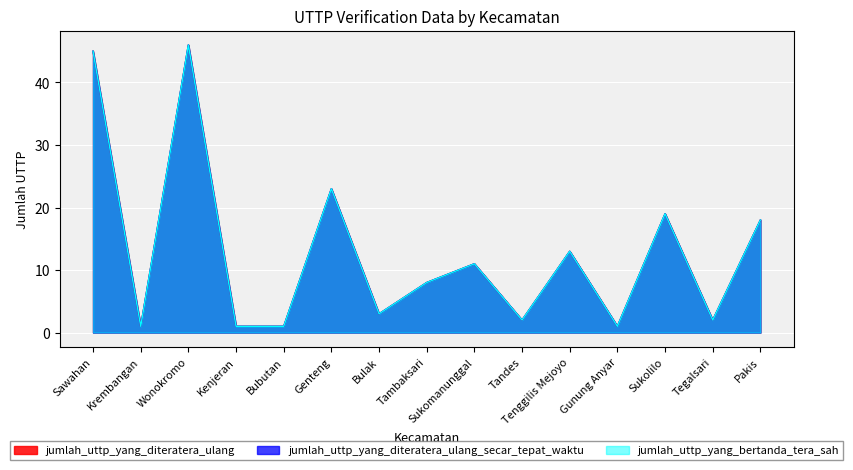

Which series has the largest total across all categories?

jumlah_uttp_yang_diteratera_ulang